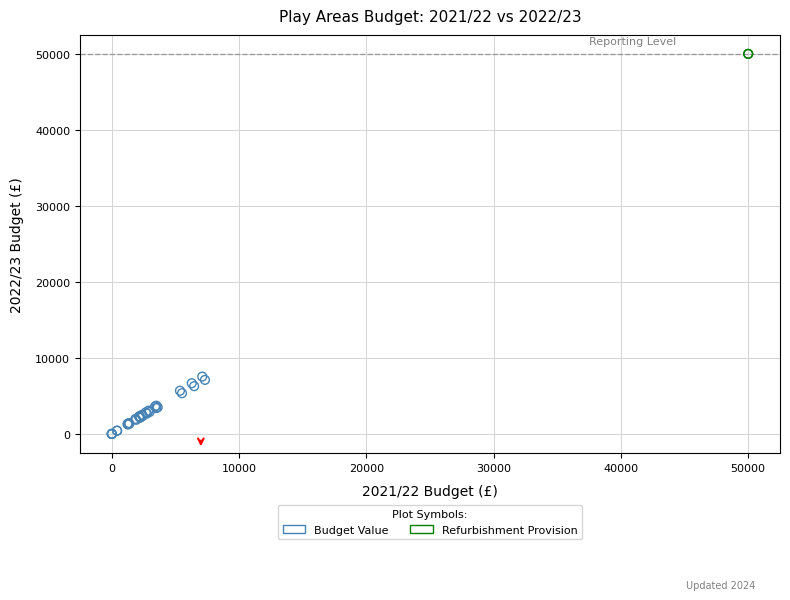

What are all the series names shown in the legend?

Budget Value, Refurbishment Provision